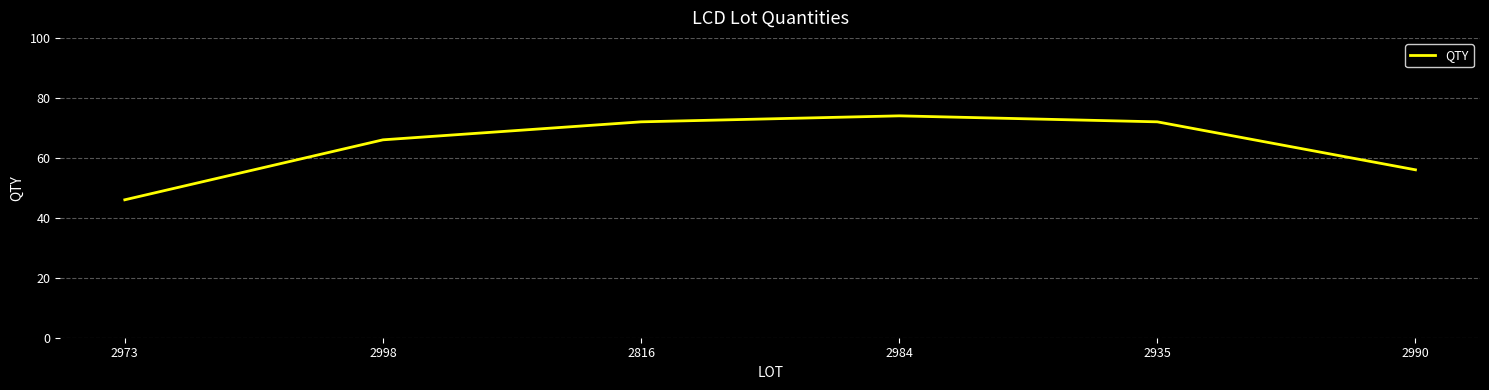

What position from the right is 2935?

2